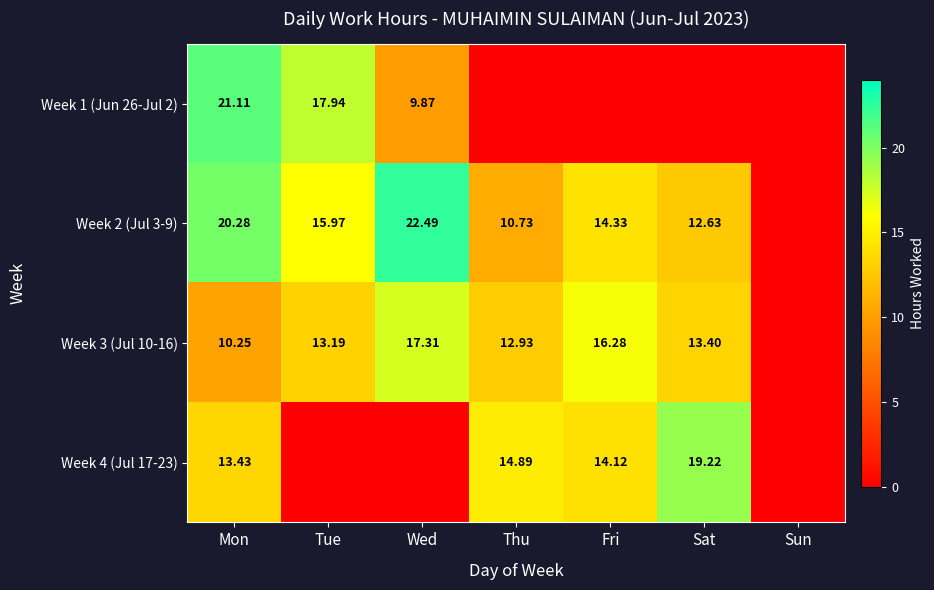

Is the value of Week 1 (Jun 26-Jul 2) at Wed greater than the value of Week 2 (Jul 3-9) at Thu?

No